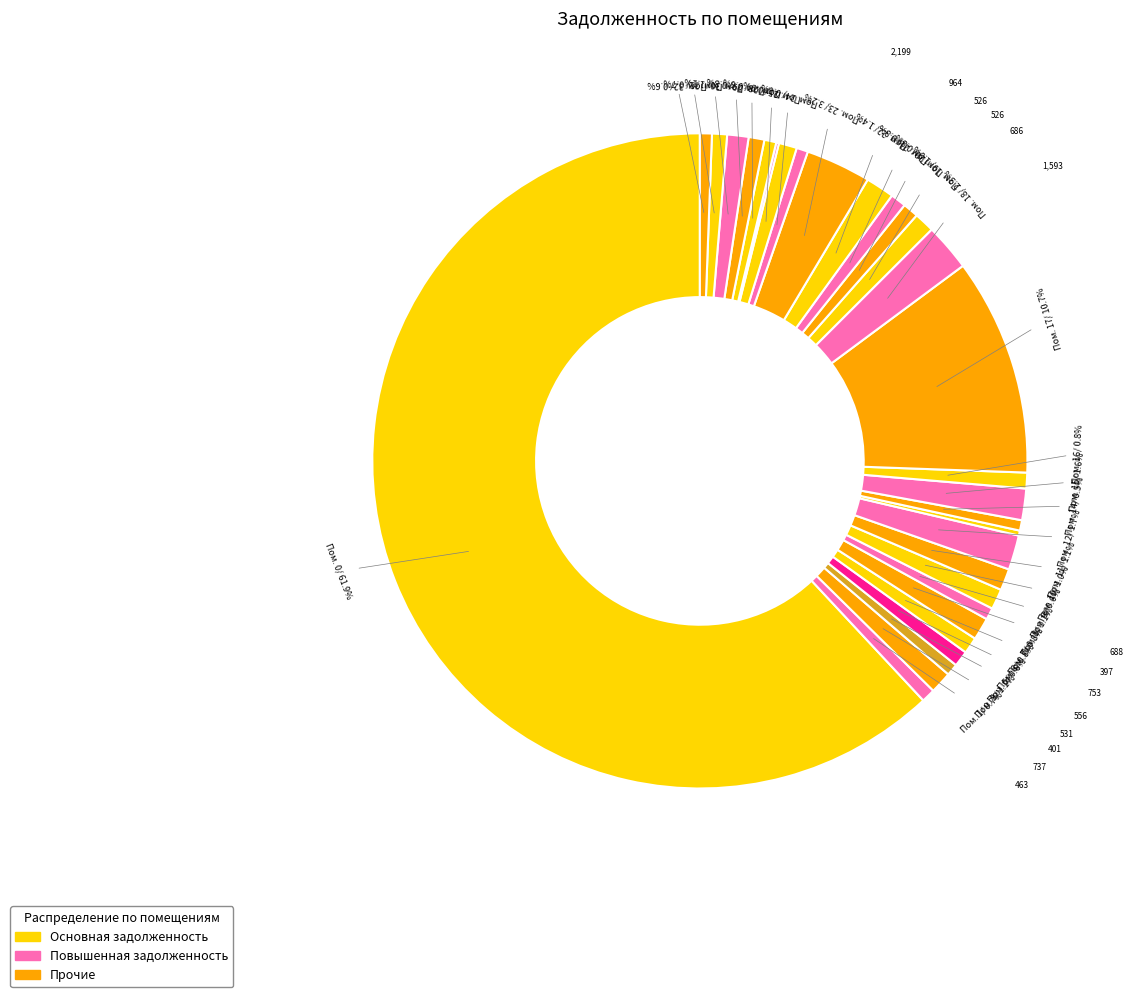

Is there a majority slice in this chart?

Yes